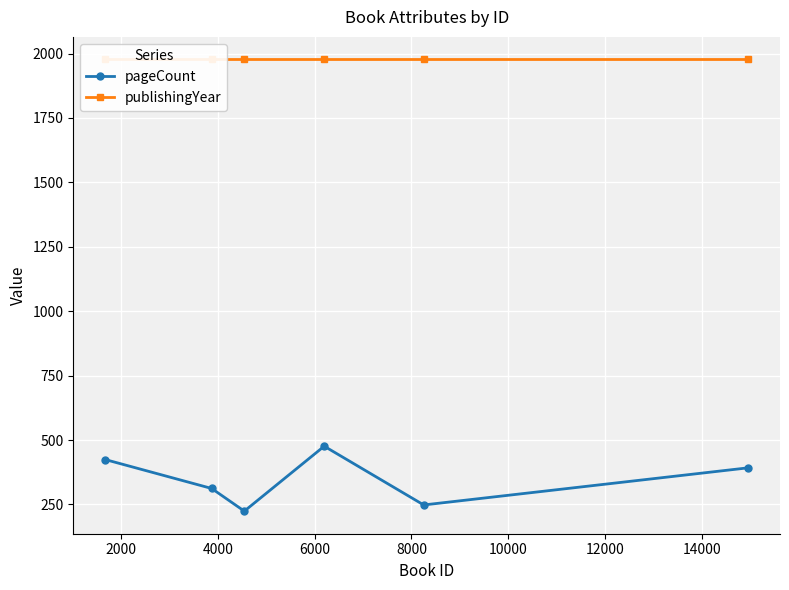

In pageCount, how many points are lower than both neighbors (excluding endpoints)?

2